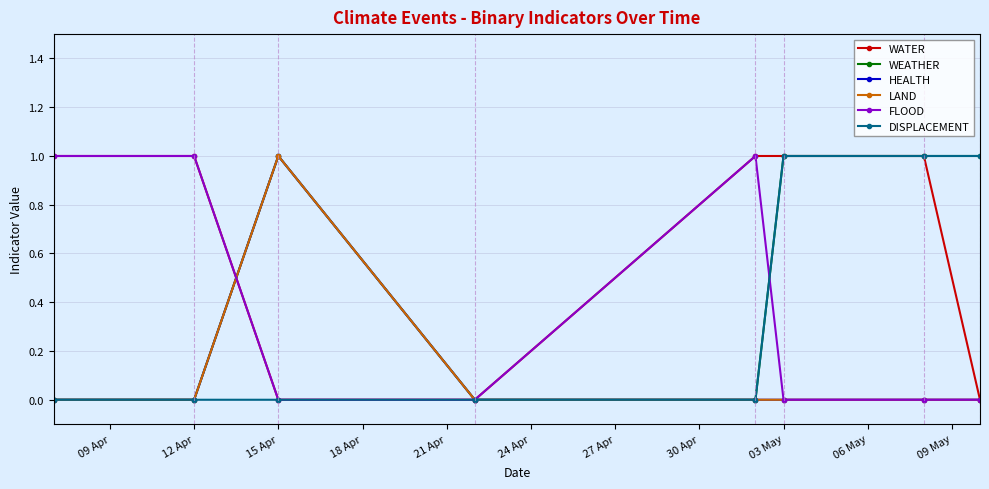

Does the chart have visible grid lines?

Yes